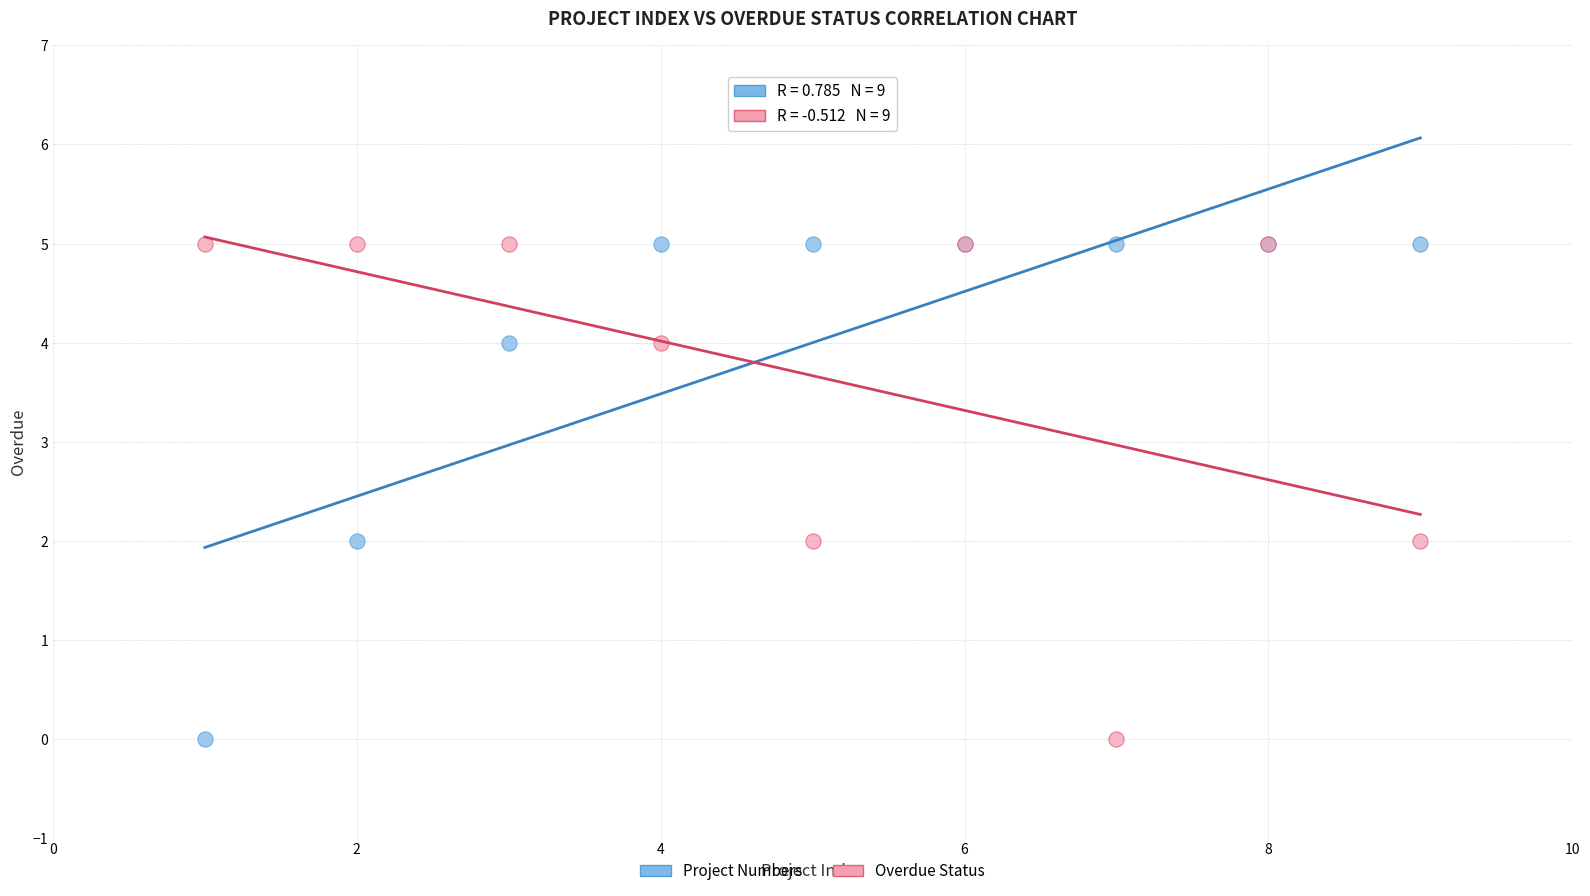

What is the X range (max minus min) for the scatter plot?

8